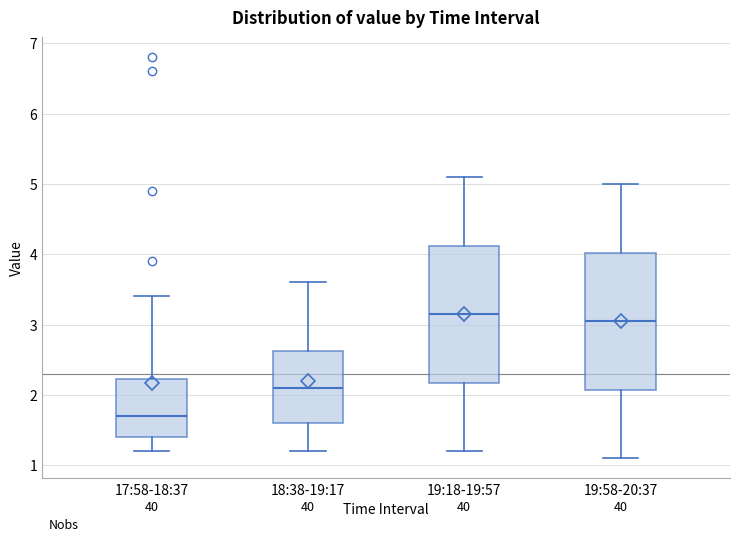

Reading left to right, read every box against the y-axis: the position of its median line, the range the box covers, and the ends of its whiskers. The values are not printed on the chart, so give them approximately, as read against the axis.

17:58-18:37: median 1.7, box 1.4 to 2.2, whiskers 1.2 to 3.4
18:38-19:17: median 2.1, box 1.6 to 2.6, whiskers 1.2 to 3.6
19:18-19:57: median 3.2, box 2.2 to 4.1, whiskers 1.2 to 5.1
19:58-20:37: median 3.1, box 2.1 to 4.0, whiskers 1.1 to 5.0